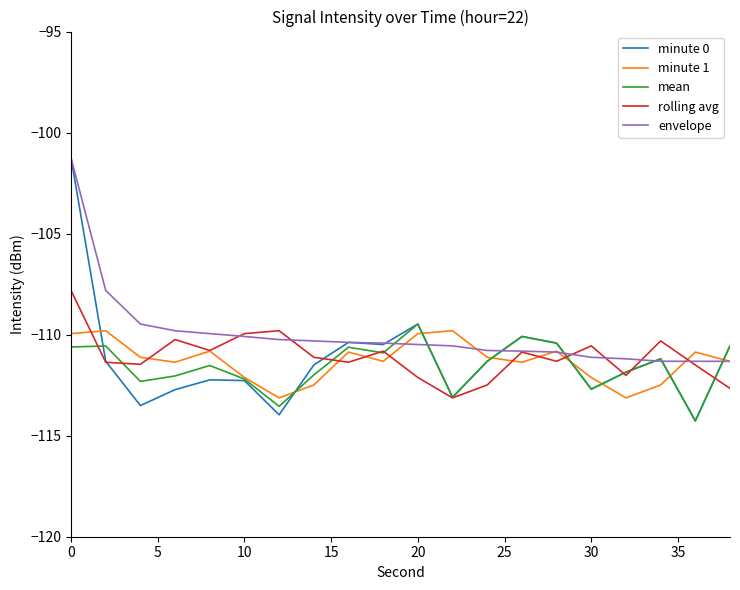

Which series has the largest total across all categories?

envelope